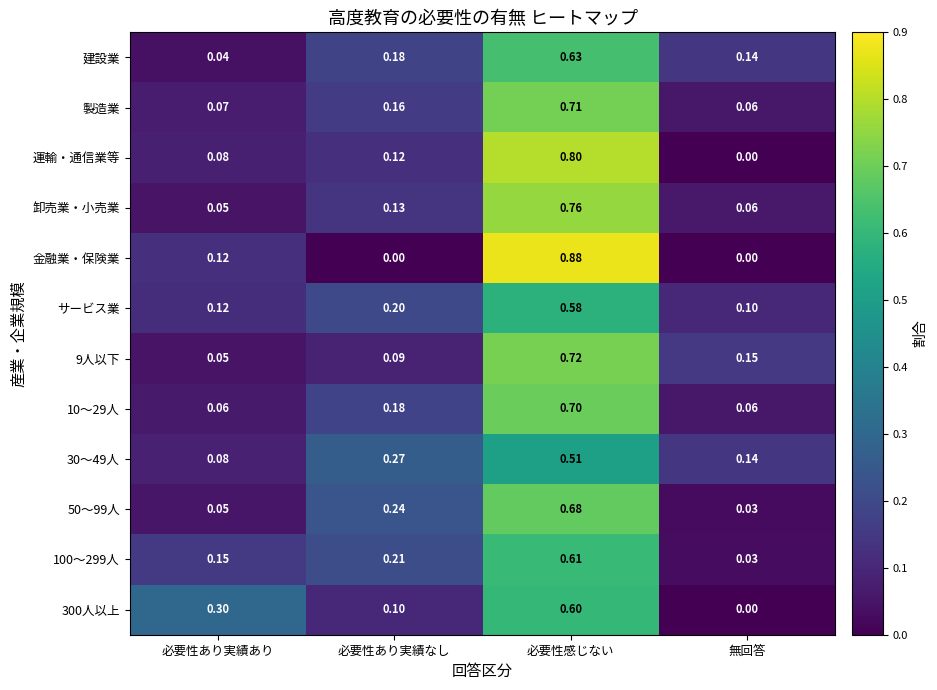

Is the value of 10～29人 at 無回答 greater than the value of 300人以上 at 無回答?

Yes